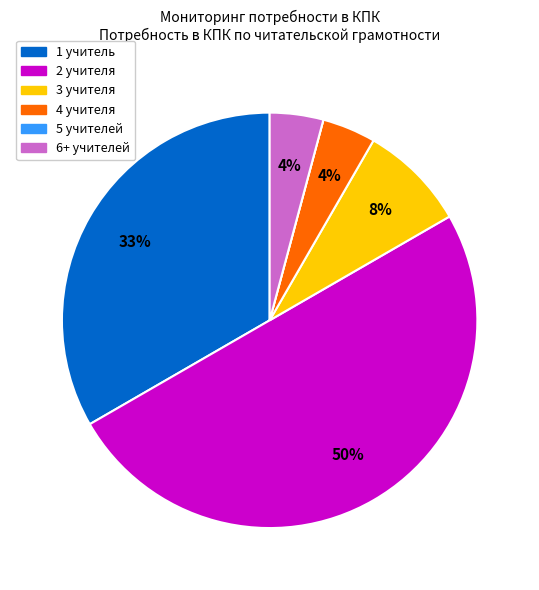

To the nearest percent, what is the average slice percentage?

17%